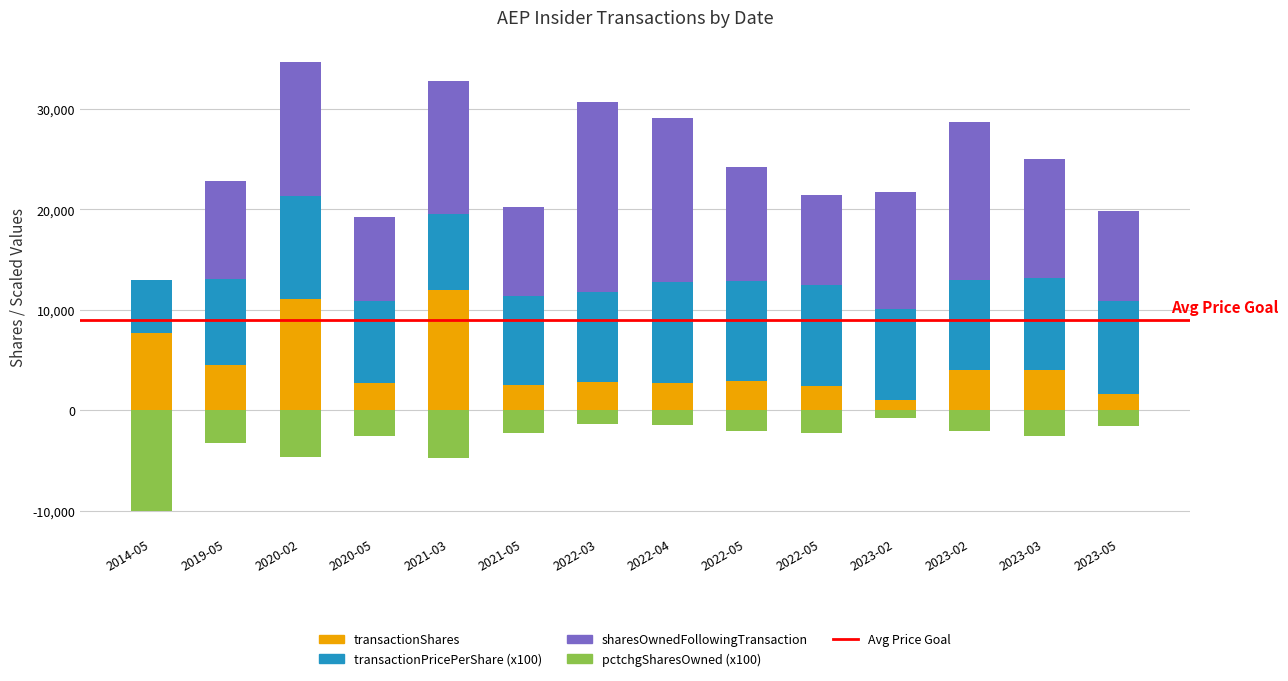

Is it true that transactionPricePerShare equals 10231.7 at 2020-02?

True